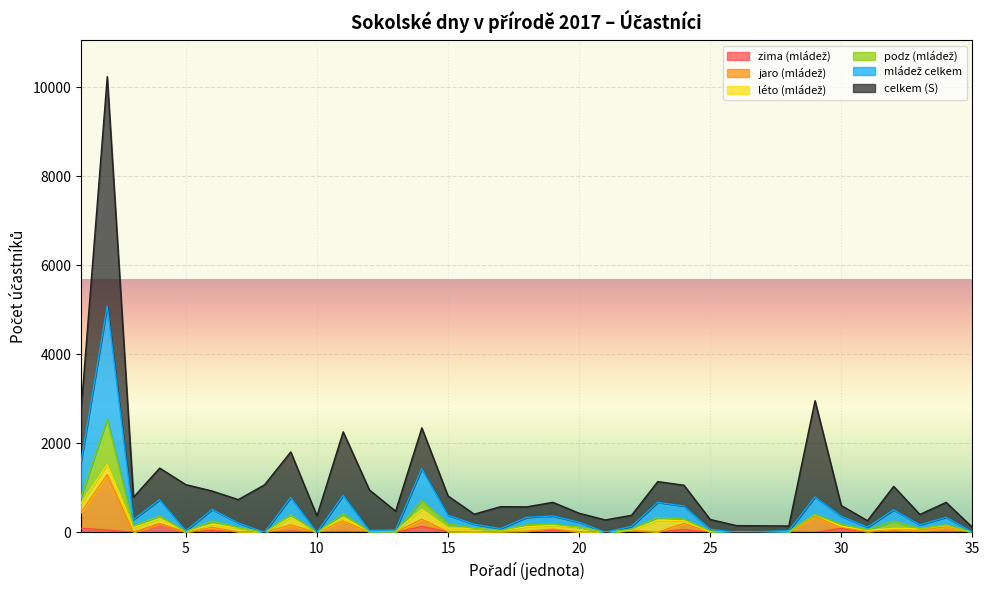

Where is the first local minimum for zima (mládež)?

3